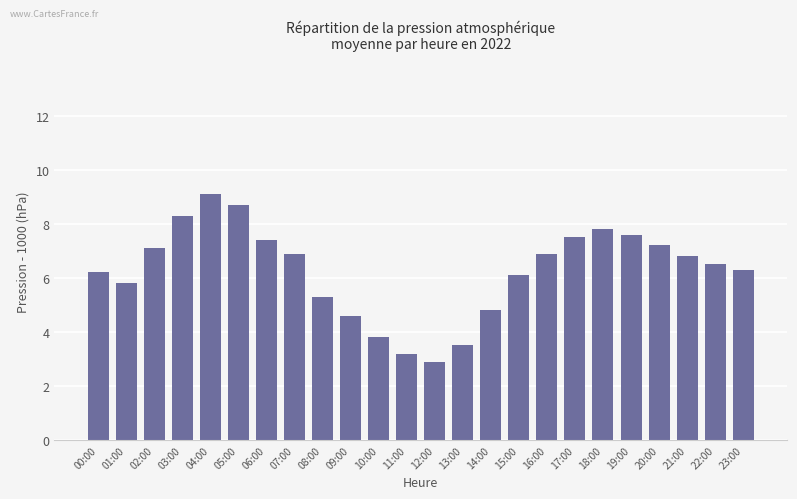

Reading right to left, extract all data points from this chart.

23:00=6.3	22:00=6.5	21:00=6.8	20:00=7.2	19:00=7.6	18:00=7.8	17:00=7.5	16:00=6.9	15:00=6.1	14:00=4.8	13:00=3.5	12:00=2.9	11:00=3.2	10:00=3.8	09:00=4.6	08:00=5.3	07:00=6.9	06:00=7.4	05:00=8.7	04:00=9.1	03:00=8.3	02:00=7.1	01:00=5.8	00:00=6.2